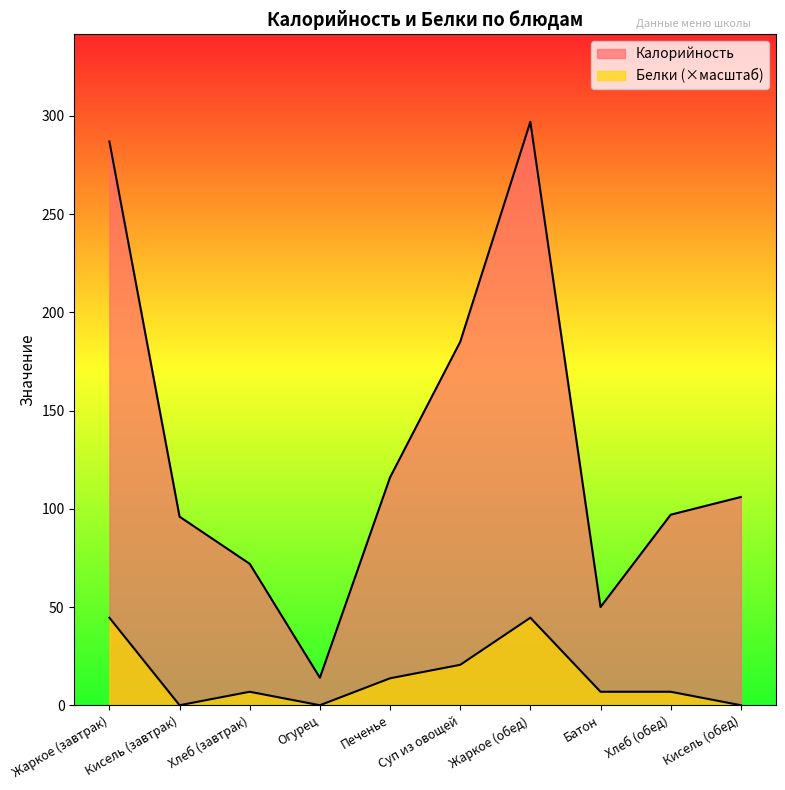

True or false: Белки has a value of 6.9 at Хлеб (обед).

True